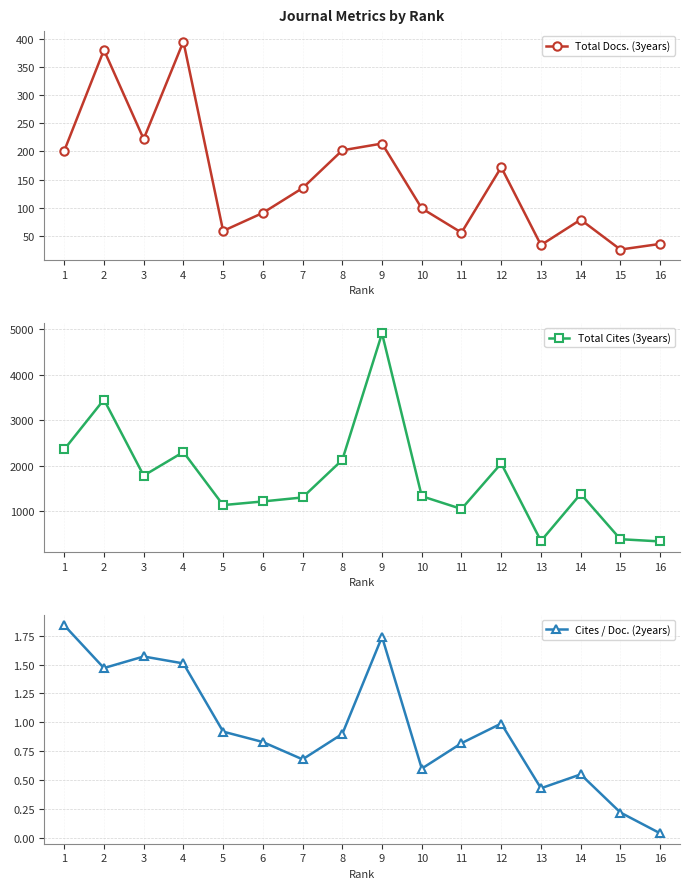

The Total Cites (3years) series shows 1056.8 at 3. True or false?

False